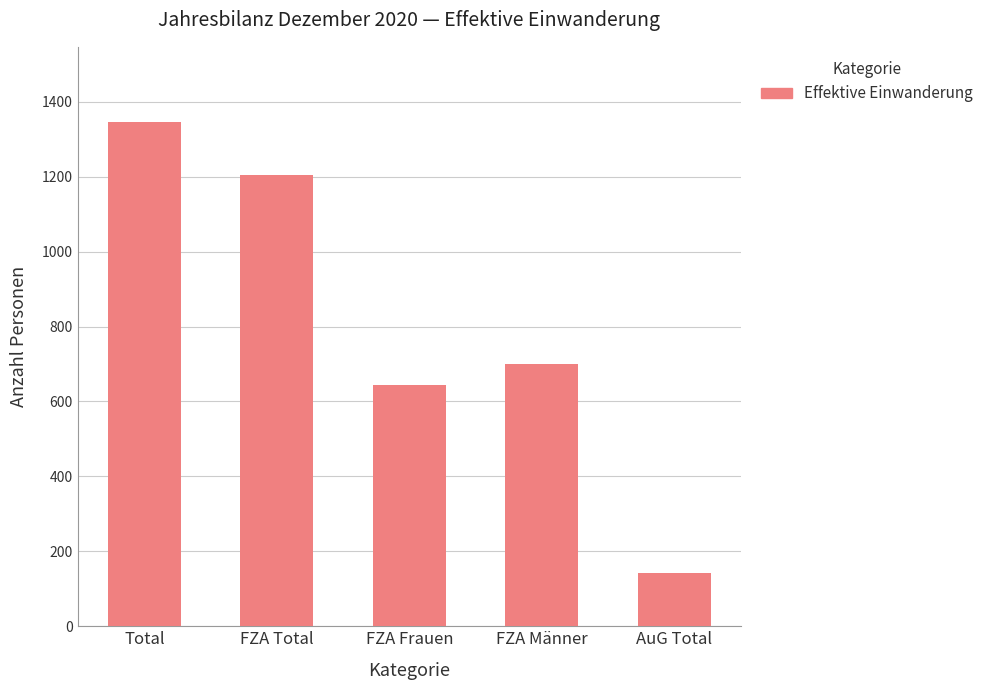

What is the label of the 3rd bar from the right?

FZA Frauen